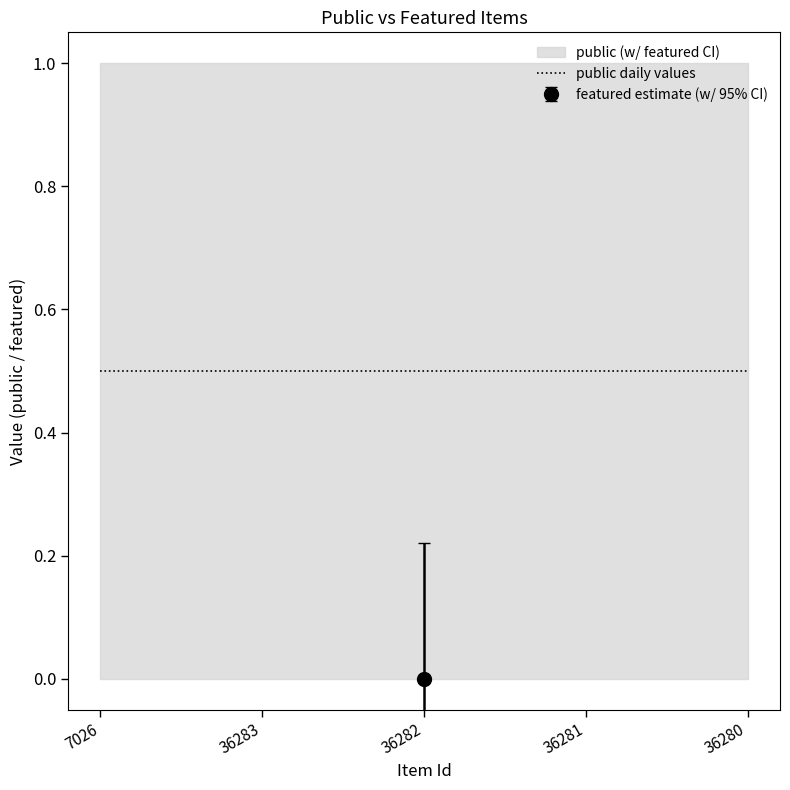

Rank the series by their average value, from lowest to highest.

featured, public